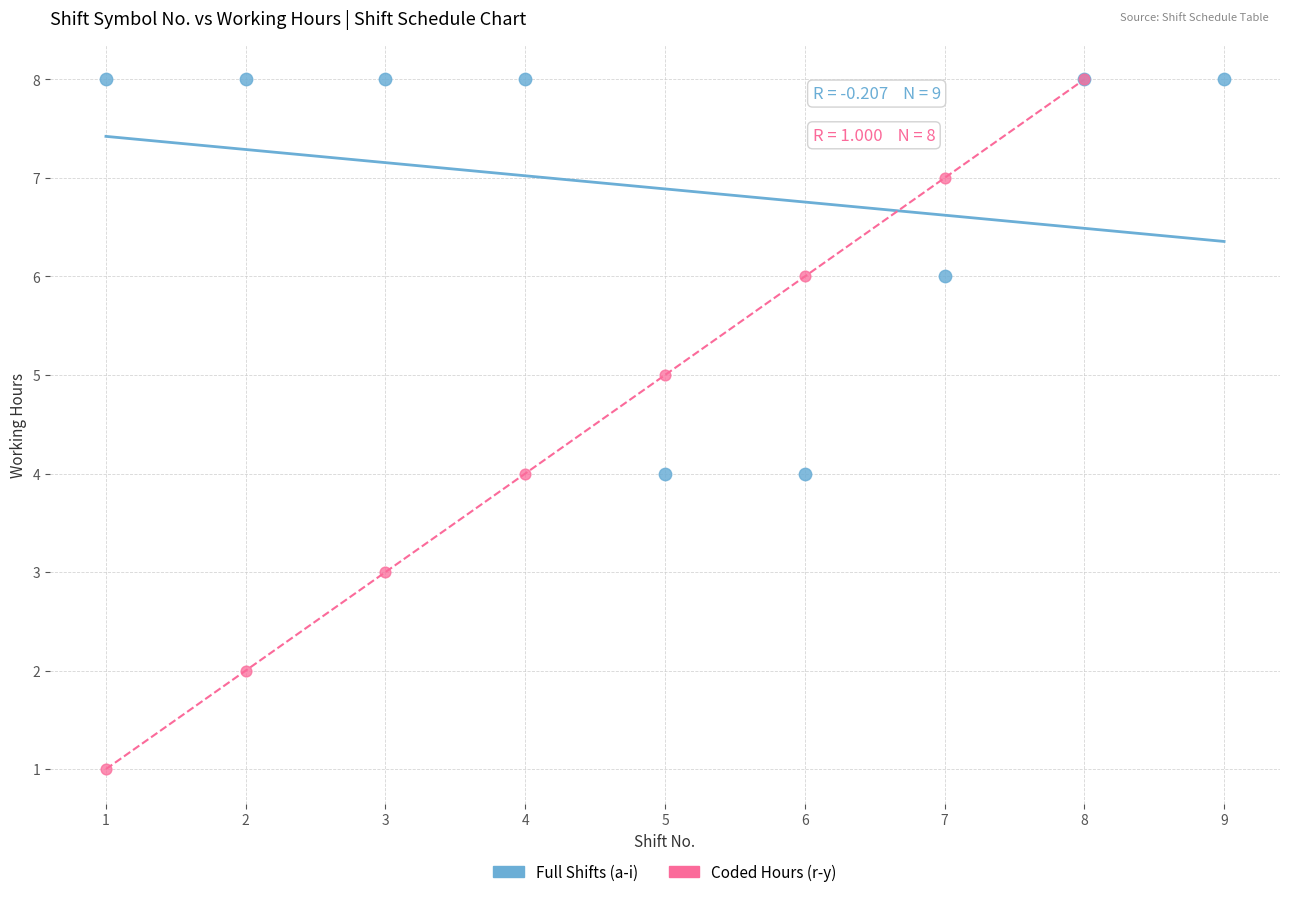

Which series has the widest spread of Y values?

Coded Hours (r-y)